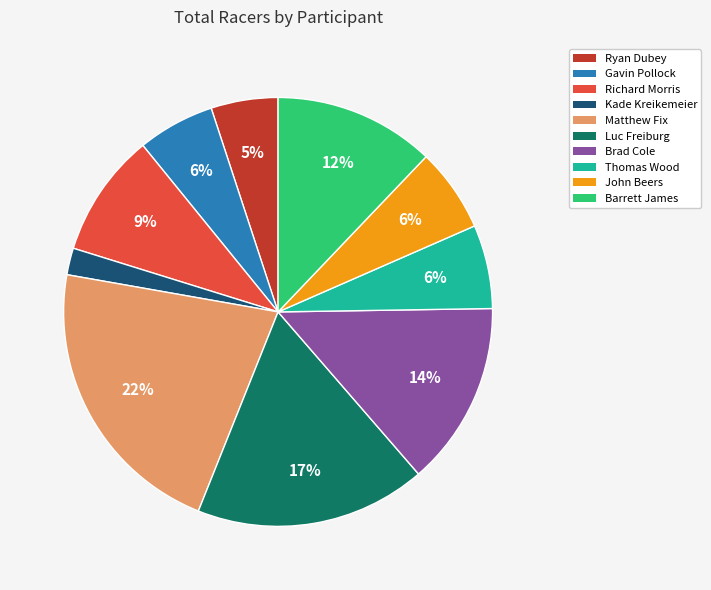

Does Barrett James represent more than half of the total?

No